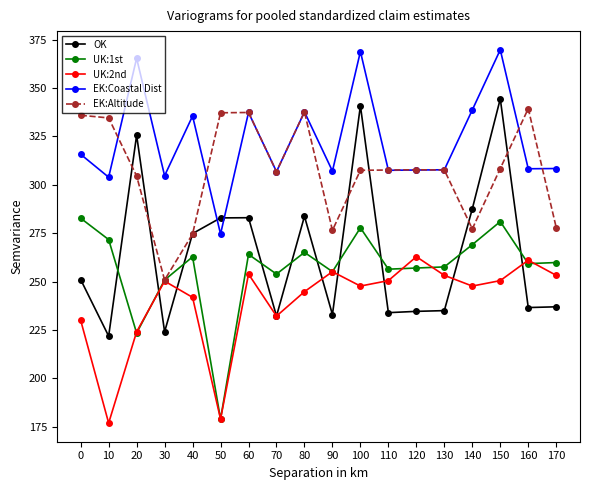

Where do OK and UK:2nd first cross each other?

20 and 30